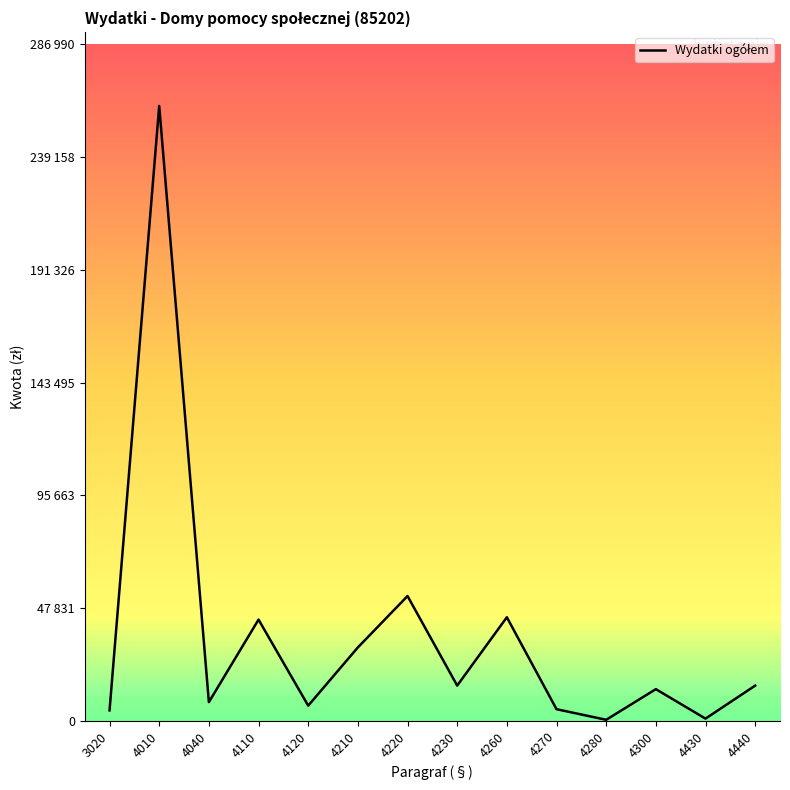

The value at 4440 is 8456. True or false?

False